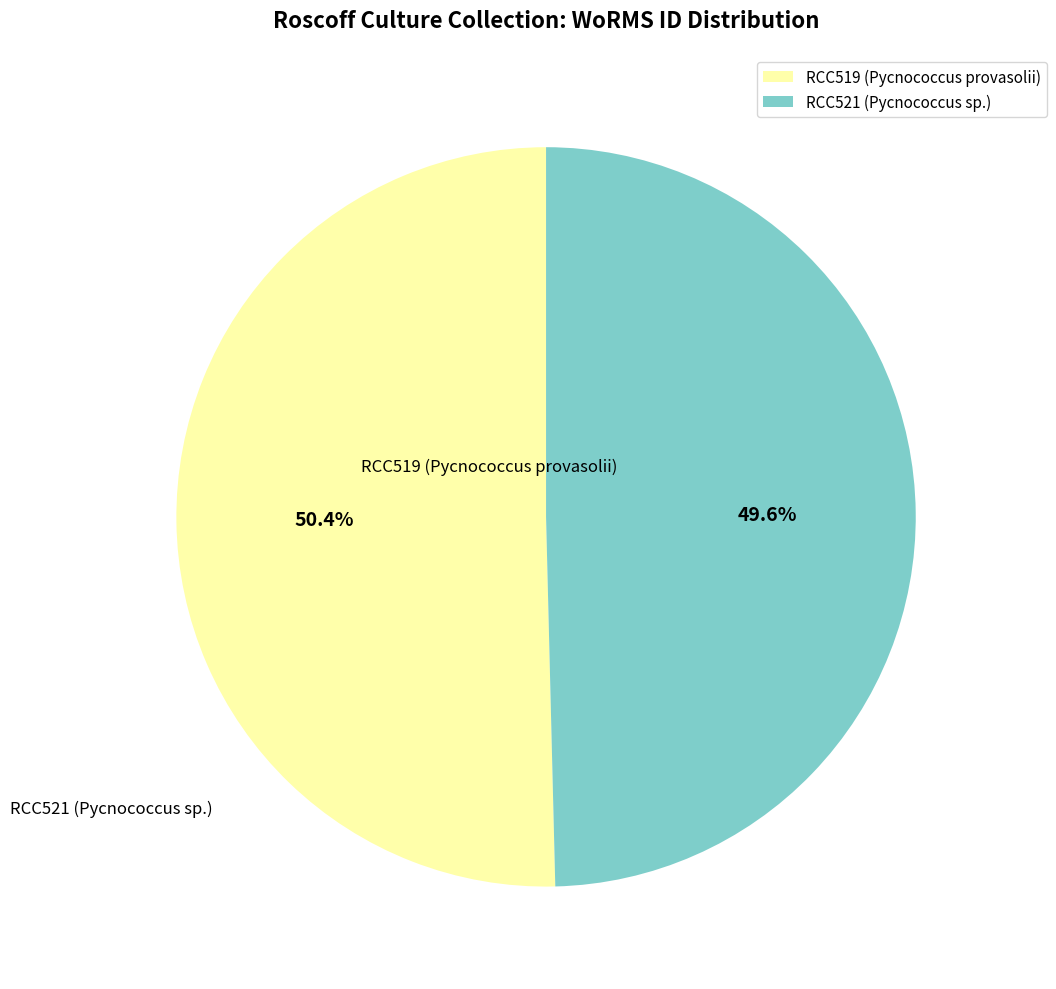

Is it true that RCC521 (Pycnococcus sp.) is 50% of the pie?

True